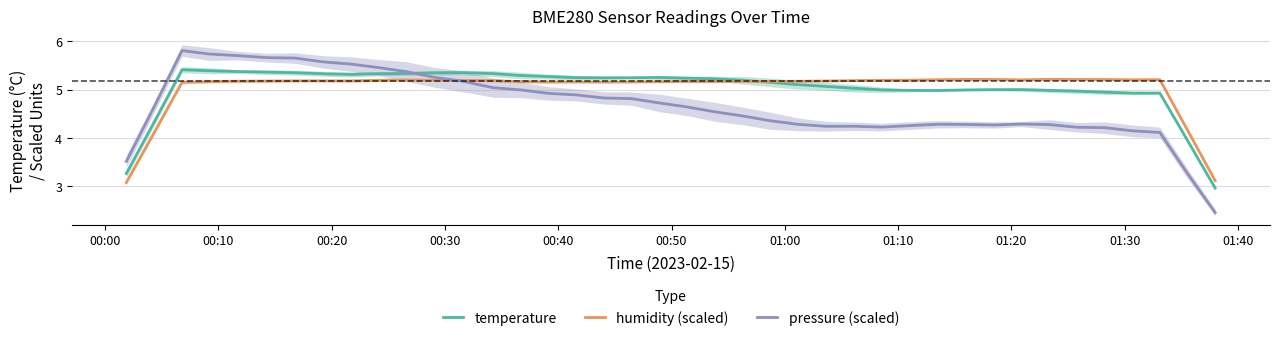

What is the lowest value of the temperature series?

3.0